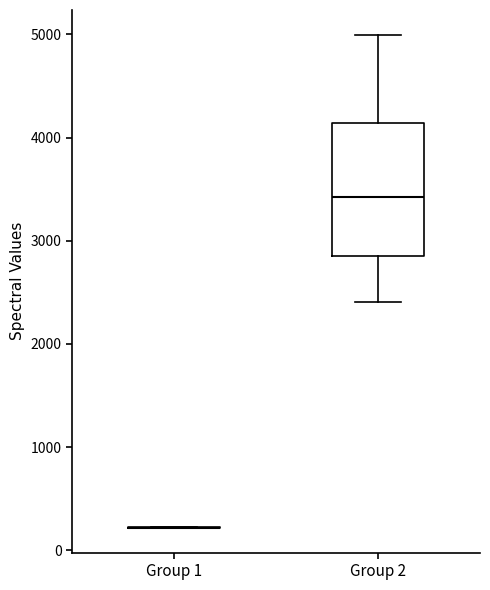

Which box is the tallest, from its lower edge to its upper edge?

Group 2